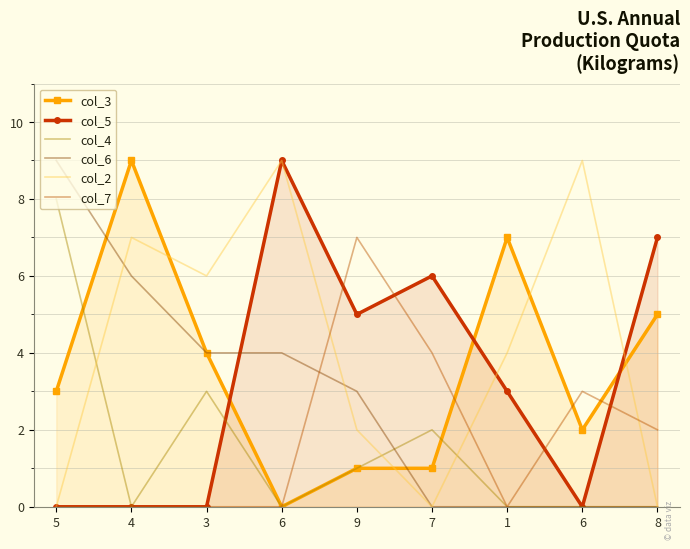

How many lines are shown in the chart?

6